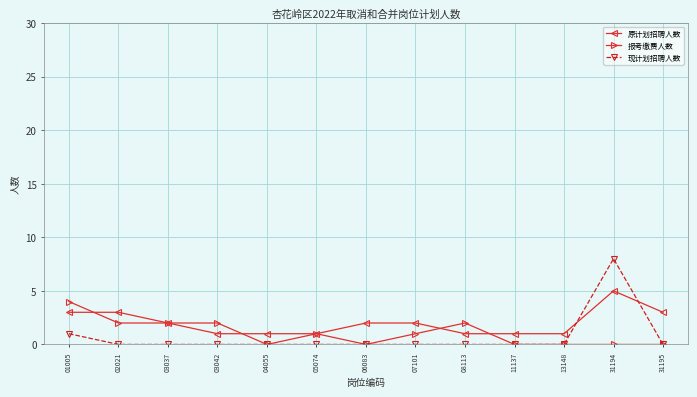

Where does the 原计划招聘人数 series first go above 2?

01005